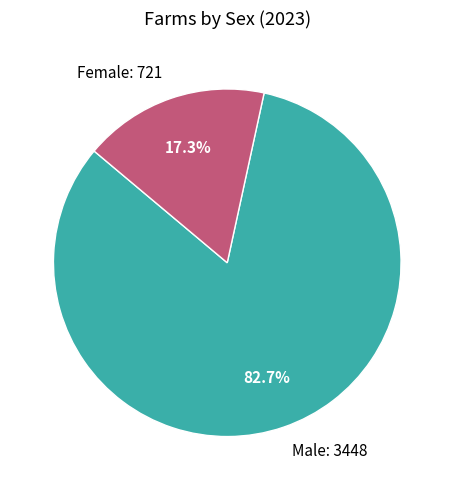

What percentage is the Female slice, to the nearest percent?

17%